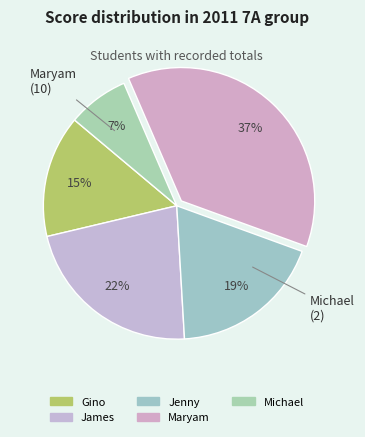

To the nearest percent, what is the difference between the largest and smallest slice percentages?

30%